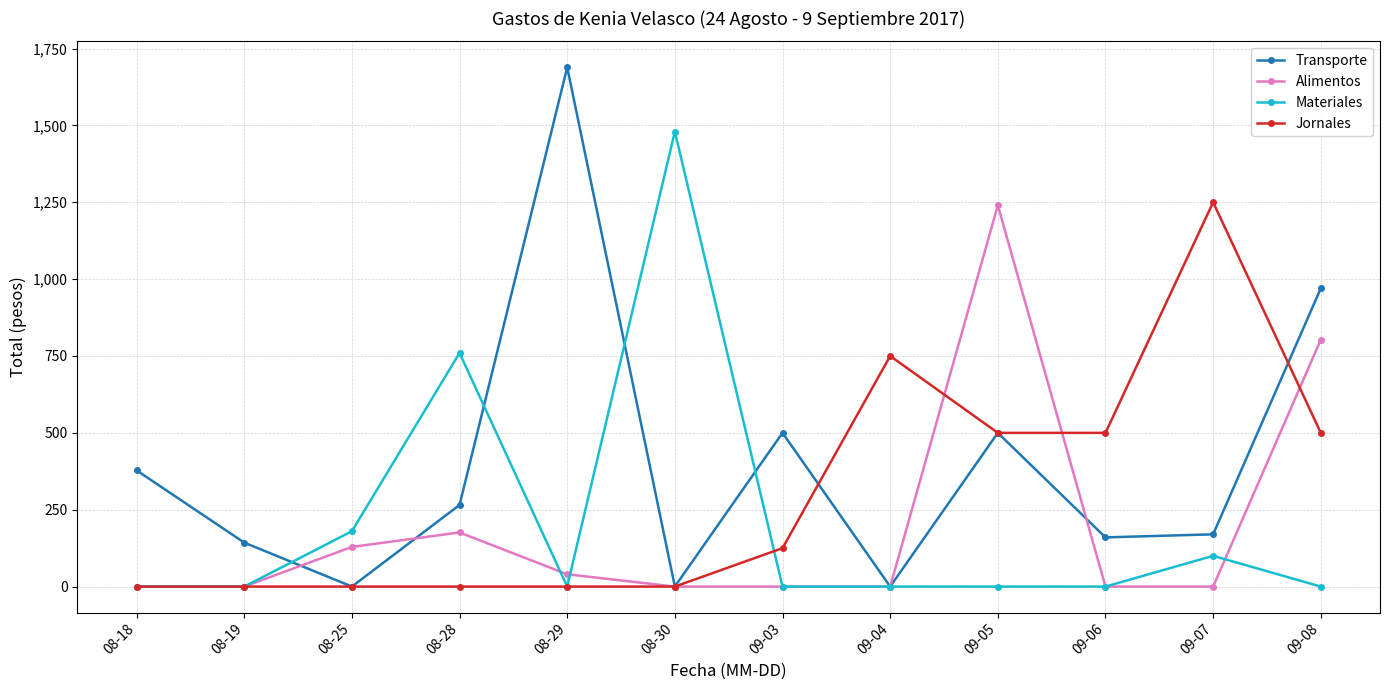

Where is Alimentos nearest to the value 620?

09-08